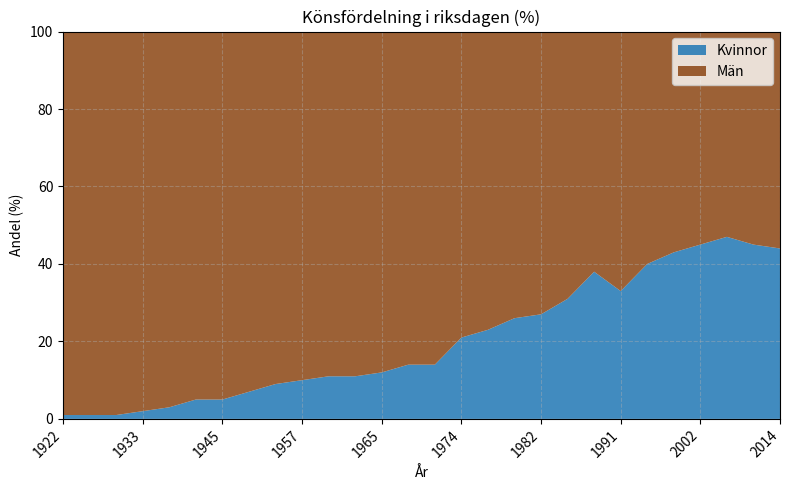

Reading left to right, transcribe all the data shown in this chart.

Kvinnor: 1	1	1	2	3	5	5	7	9	10	11	11	12	14	14	21	23	26	27	31	38	33	40	43	45	47	45	44
Män: 99	99	99	98	97	95	95	93	91	90	89	89	89	86	86	79	77	74	73	69	63	67	60	57	55	53	55	56